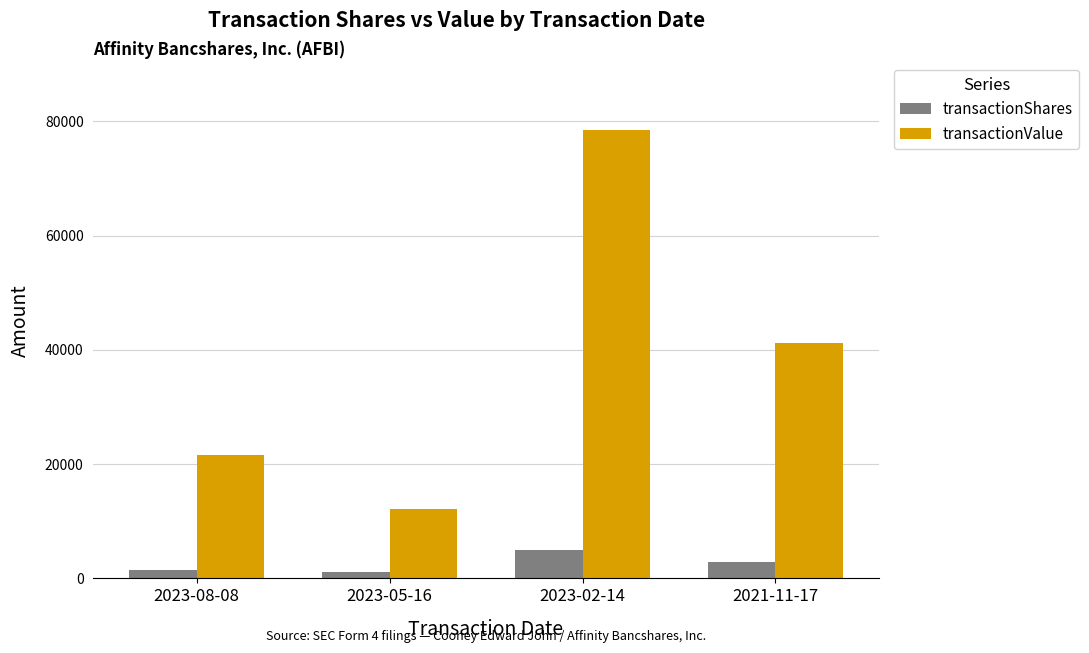

Which series has the largest range (max minus min)?

transactionValue